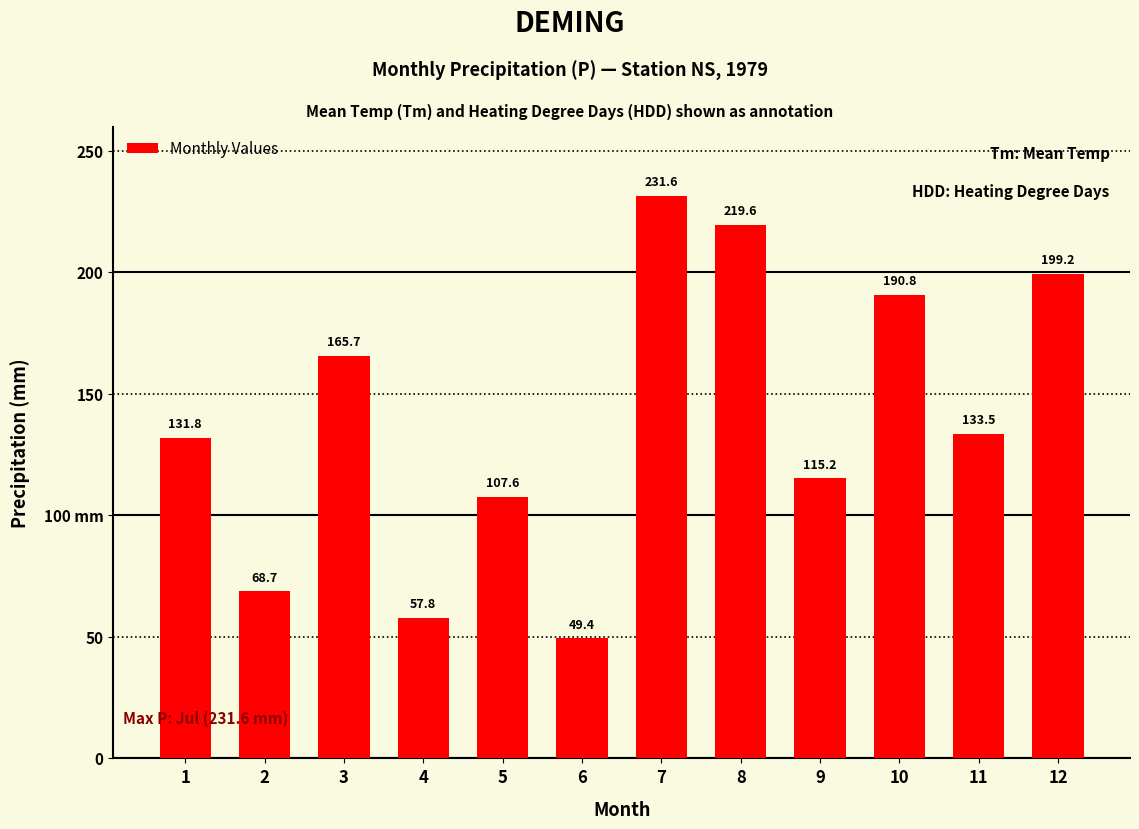

What is the sum of the values at 6 and 4?

107.2